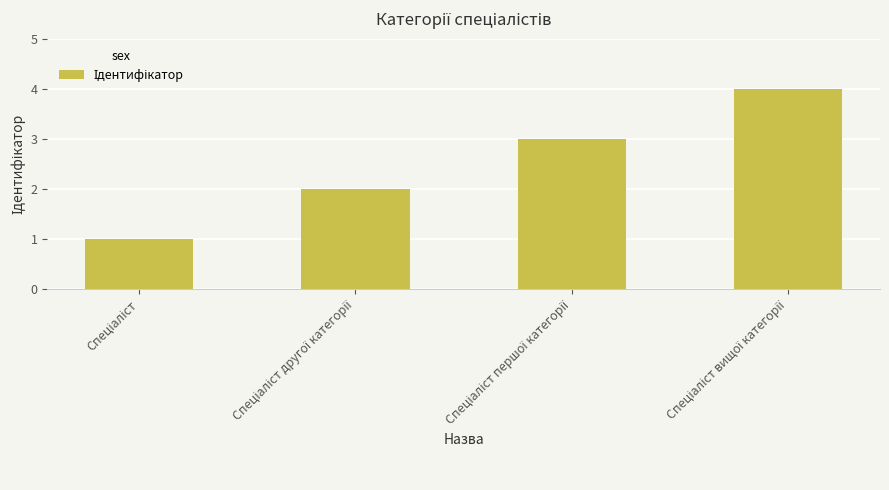

What is the maximum value shown in the chart?

4